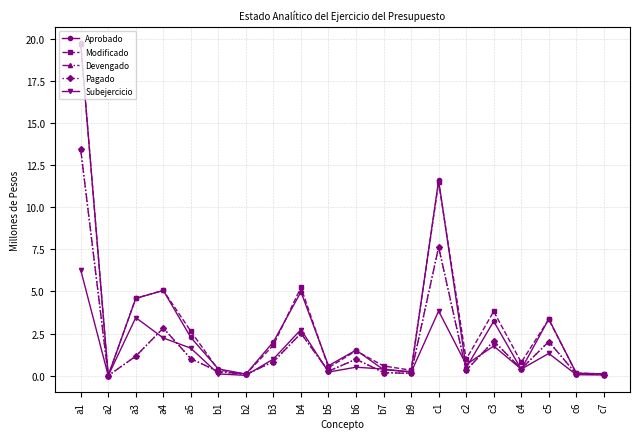

At which label is Aprobado closest to 9?

c1